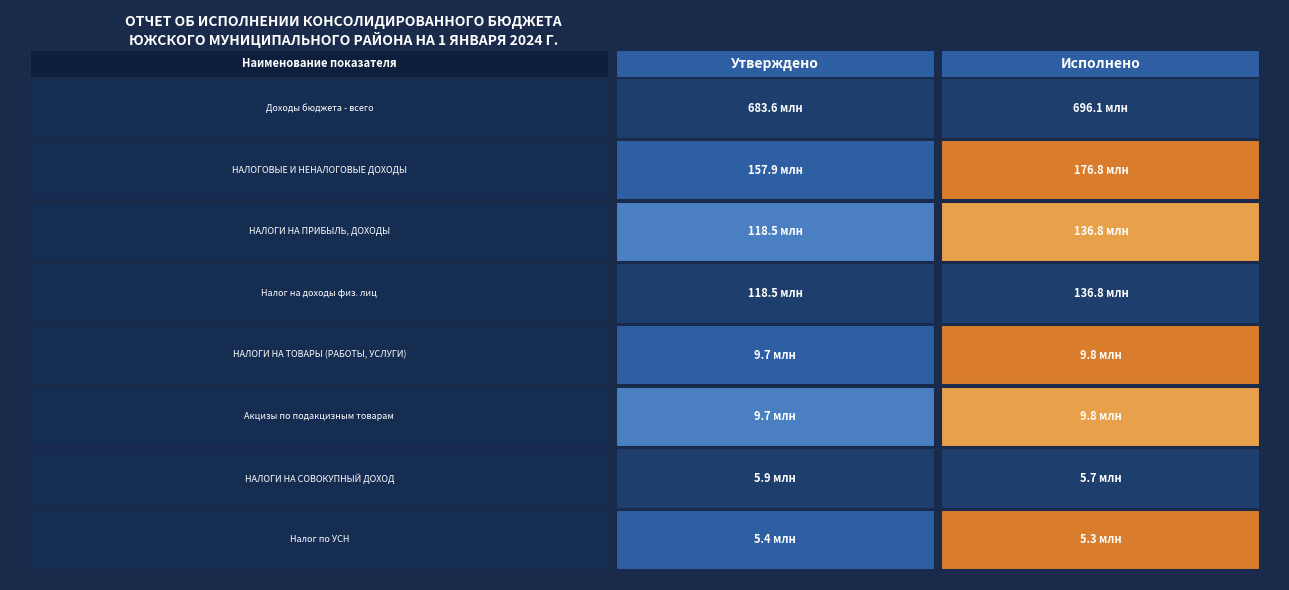

What is the difference between the Доходы бюджета - всего values at 0 and 1?

12457976.7